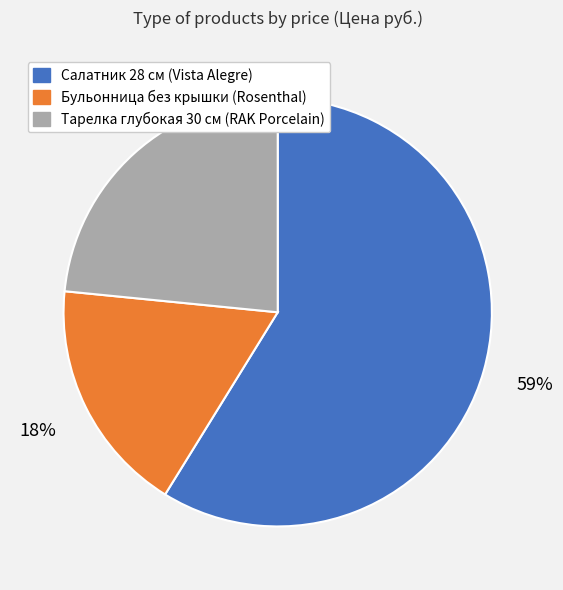

Is it true that Тарелка глубокая 30 см (RAK Porcelain) is 14% of the pie?

False